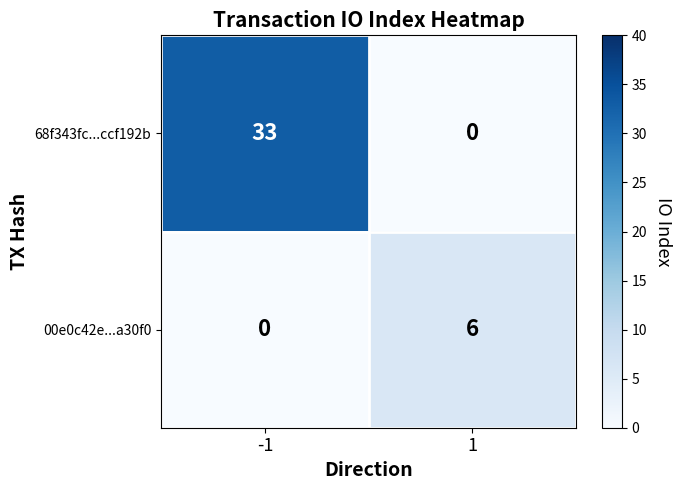

Is it true that 00e0c42e...a30f0 equals 3 at 1?

False